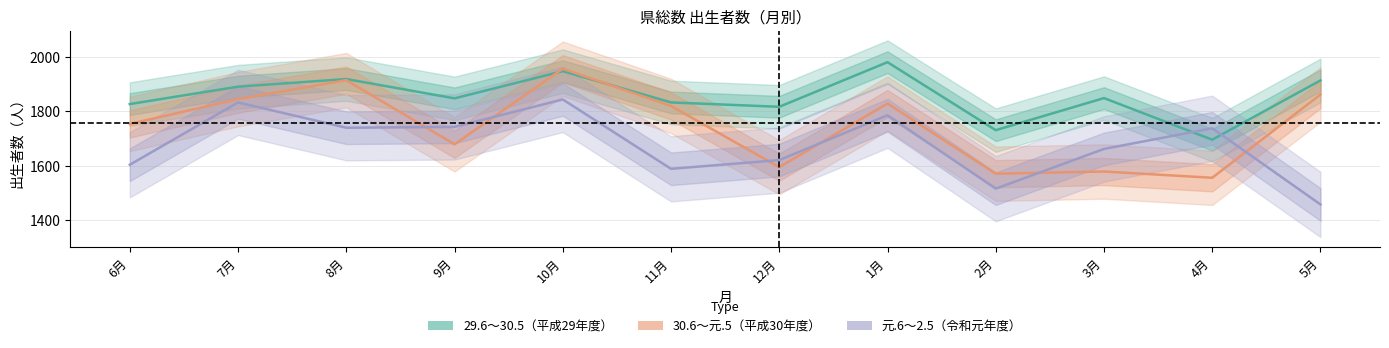

Is the value of 元.6～2.5（令和元年度） at 10月 greater than the value of 30.6～元.5（平成30年度） at 11月?

Yes